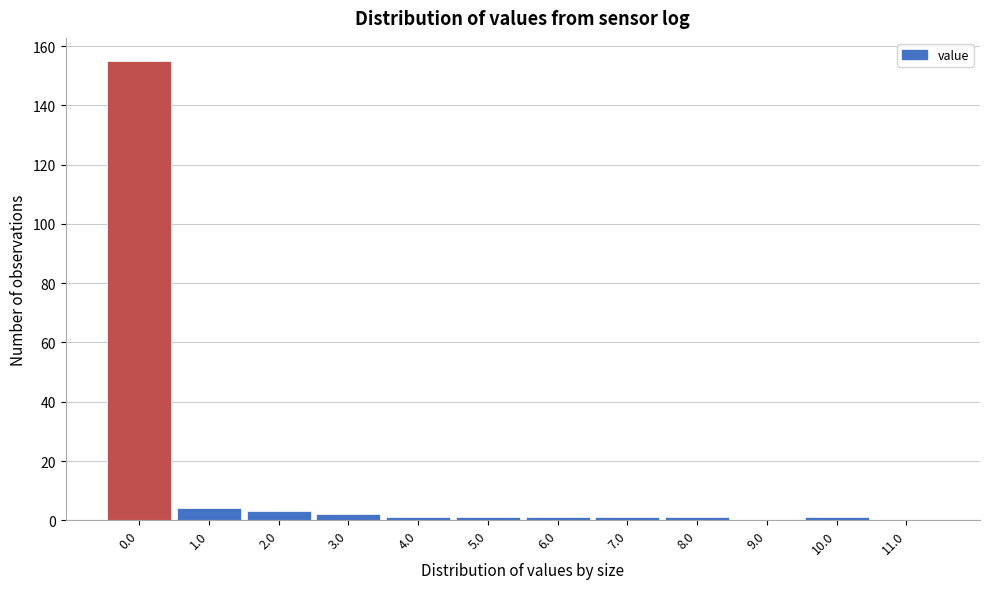

Reading left to right, list every bar in this chart as the range it spans on the x-axis followed by its height. The values are not printed on the chart, so give them approximately, as read against the axis.

-0.5 to 0.5: 156
0.5 to 1.5: 4
1.5 to 2.5: 4
2.5 to 3.5: 2
3.5 to 4.5: under 2
4.5 to 5.5: under 2
5.5 to 6.5: under 2
6.5 to 7.5: under 2
7.5 to 8.5: under 2
8.5 to 9.5: 0
9.5 to 10.5: under 2
10.5 to 11.5: 0